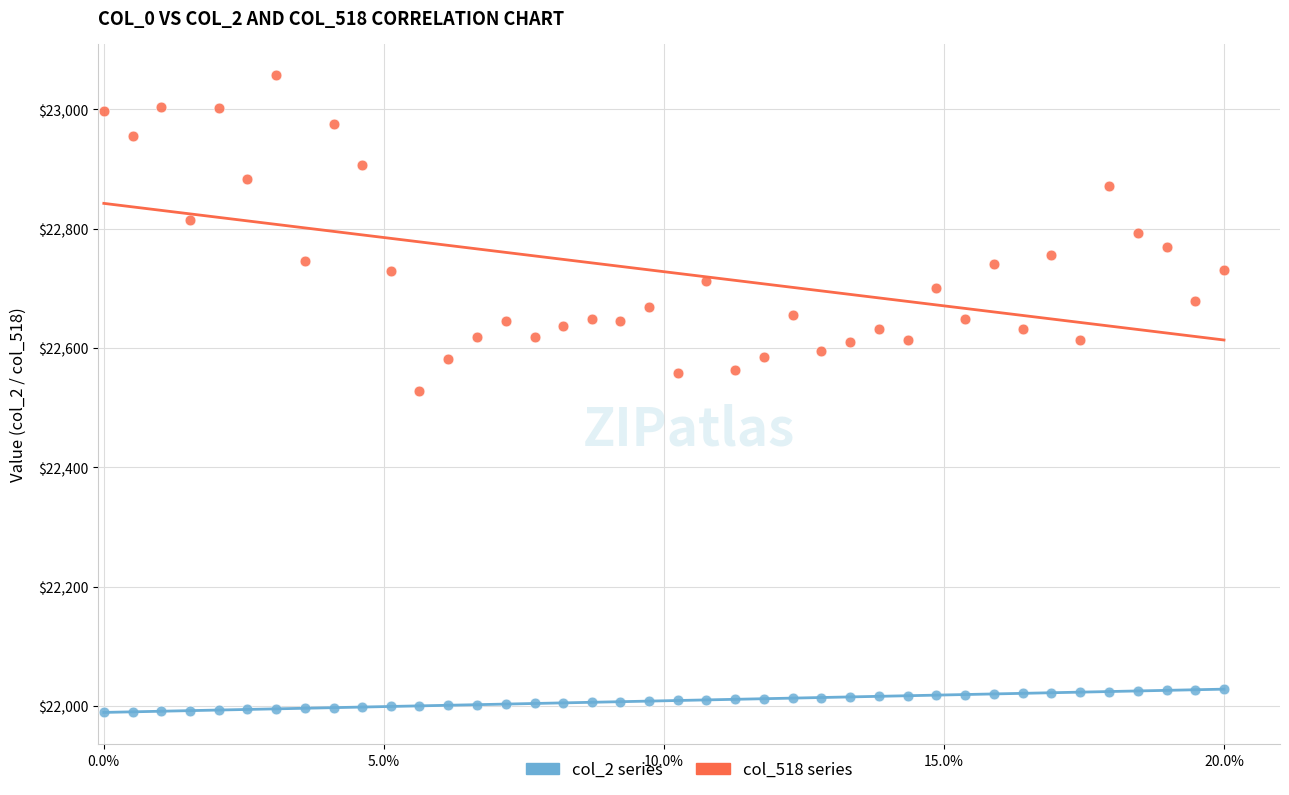

Across all data points, what is the range of Y values (max minus min)?

1068